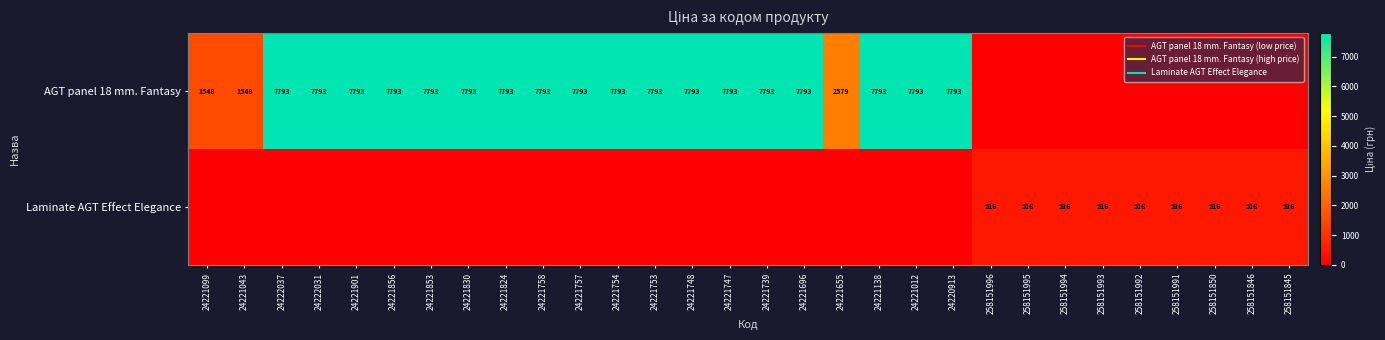

Which category has the lowest value in the Laminate AGT Effect Elegance series?

24221099